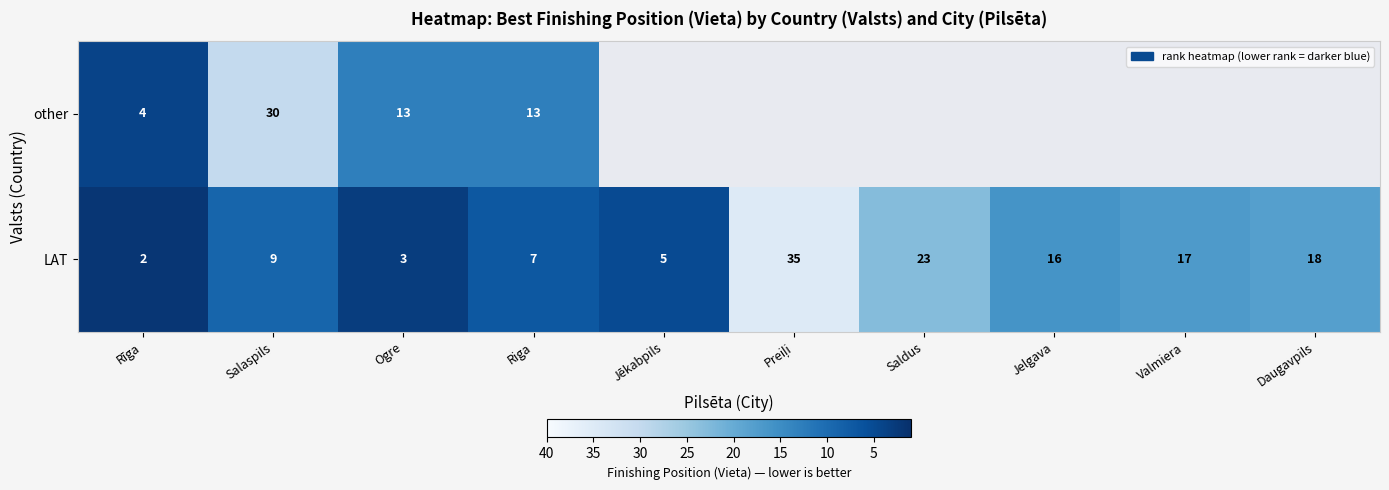

Is it true that LAT equals 17 at Valmiera?

True